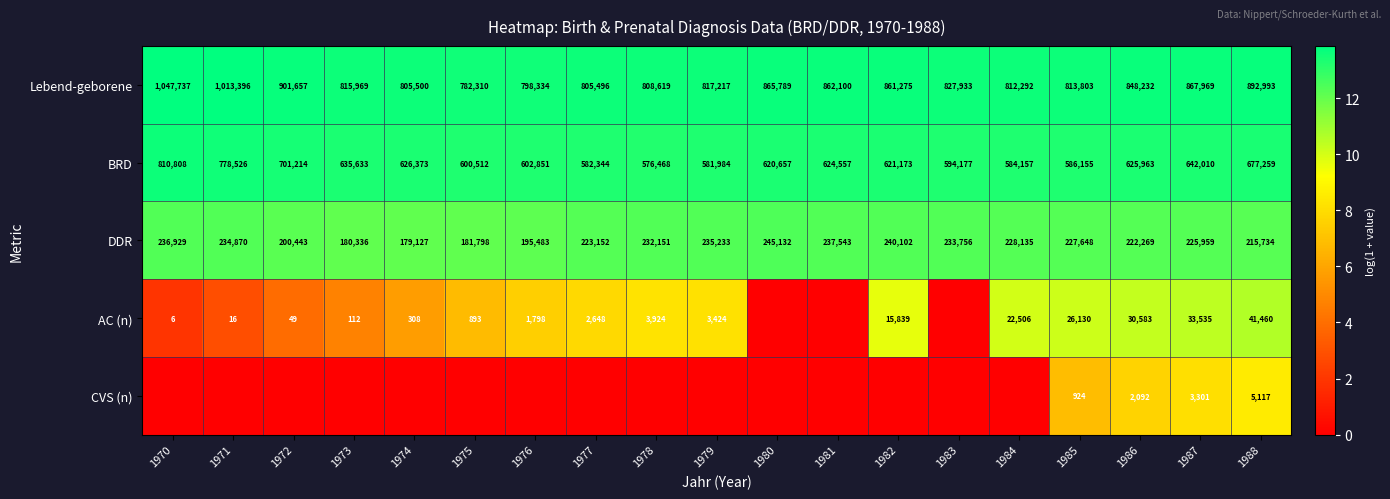

What is the sum of the DDR values at 1986 and 1983?

456025